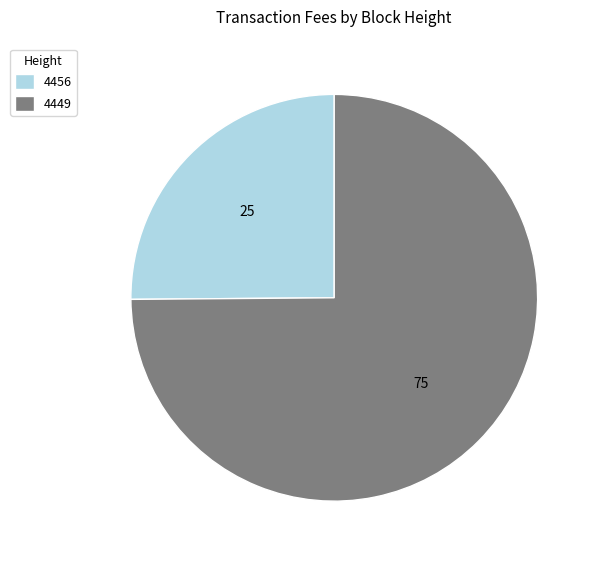

Which slice is the smallest?

4456